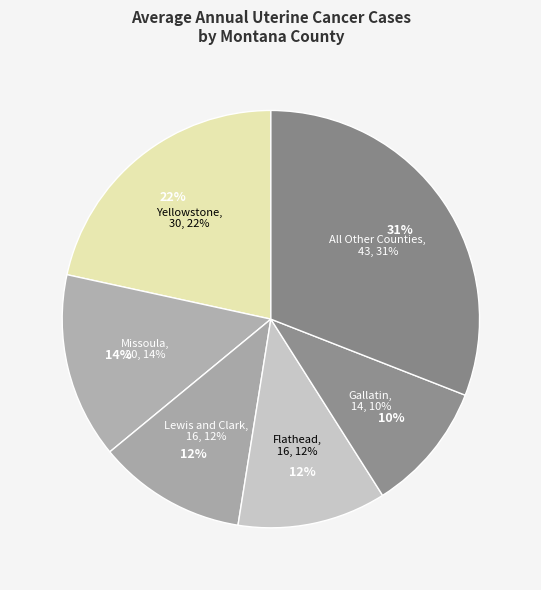

Is Cascade County the majority of the pie?

No